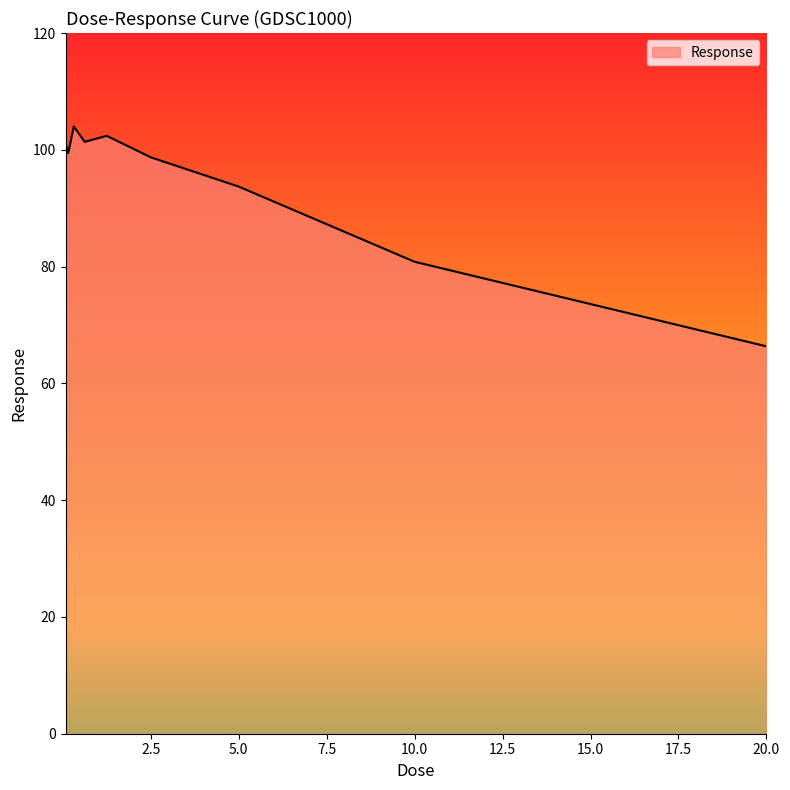

What is the maximum value shown in the chart?

104.0